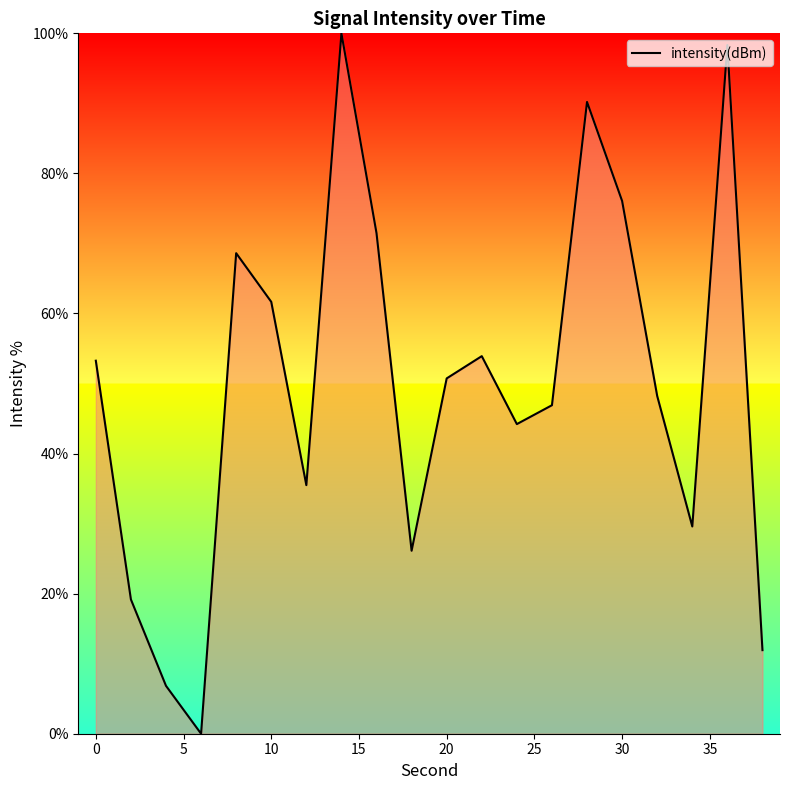

What is the greatest value displayed?

100.0